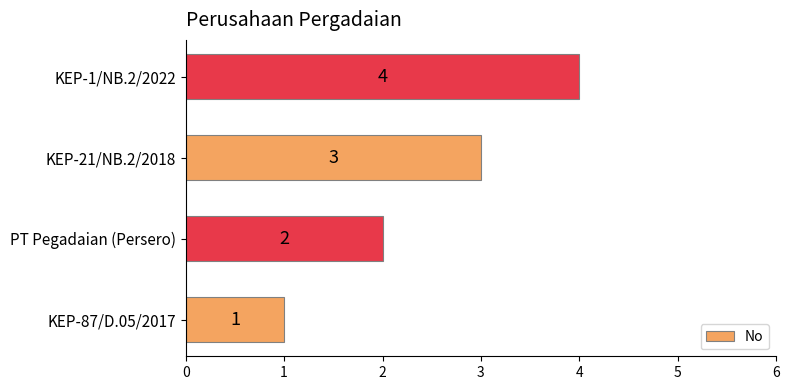

What is the sum of all values?

10